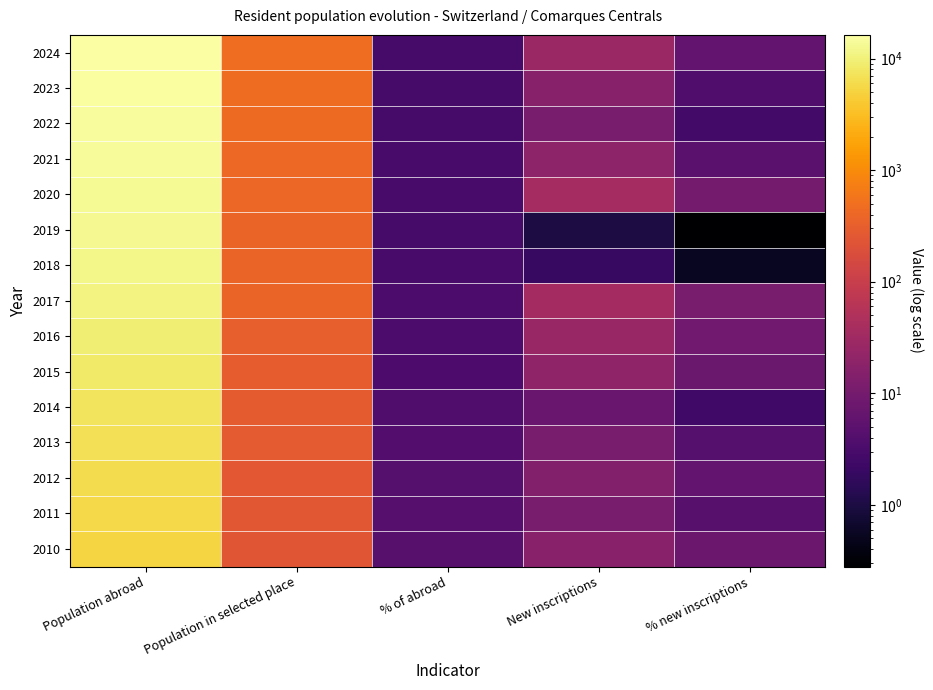

List the series in order of their peak value, lowest first.

2010, 2011, 2012, 2013, 2014, 2015, 2016, 2017, 2018, 2019, 2020, 2021, 2022, 2023, 2024